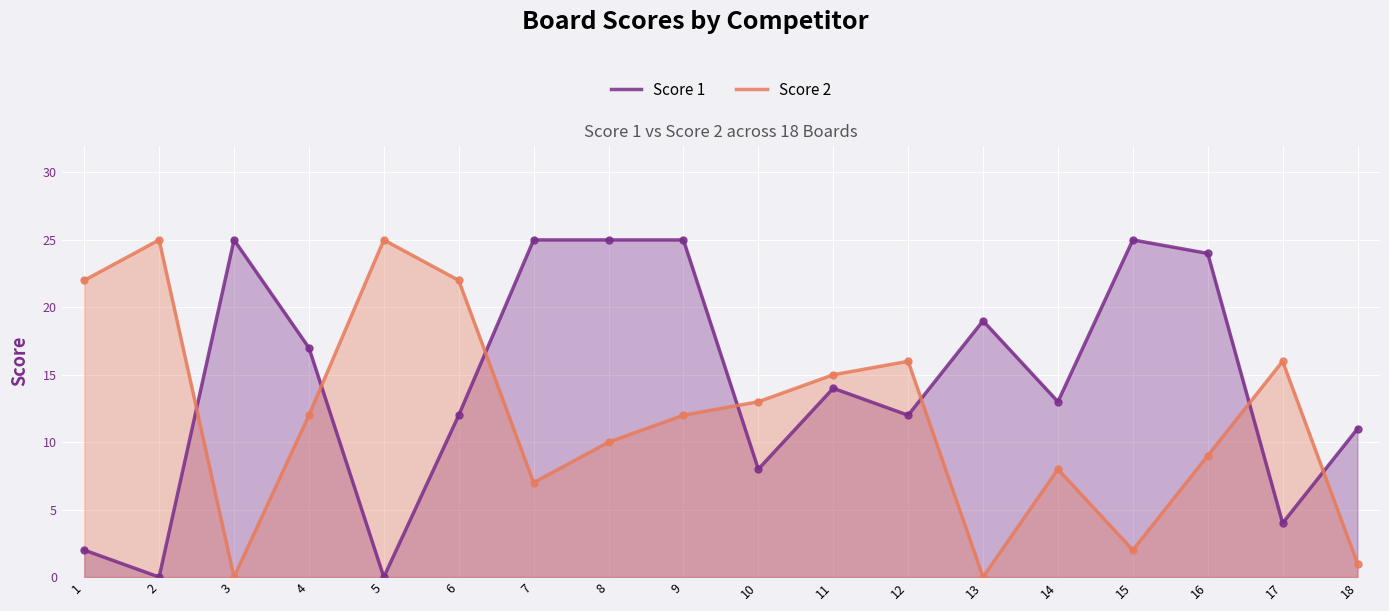

Which series contains the lowest Y value?

Score 1